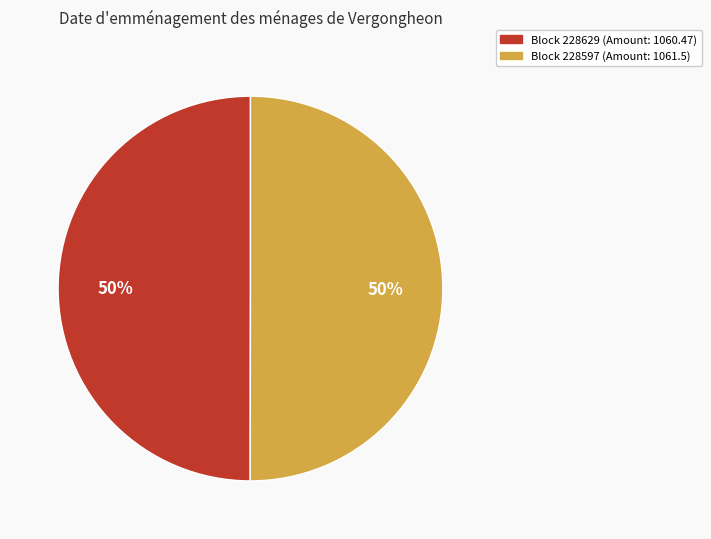

To the nearest percent, what is the average slice percentage?

50%